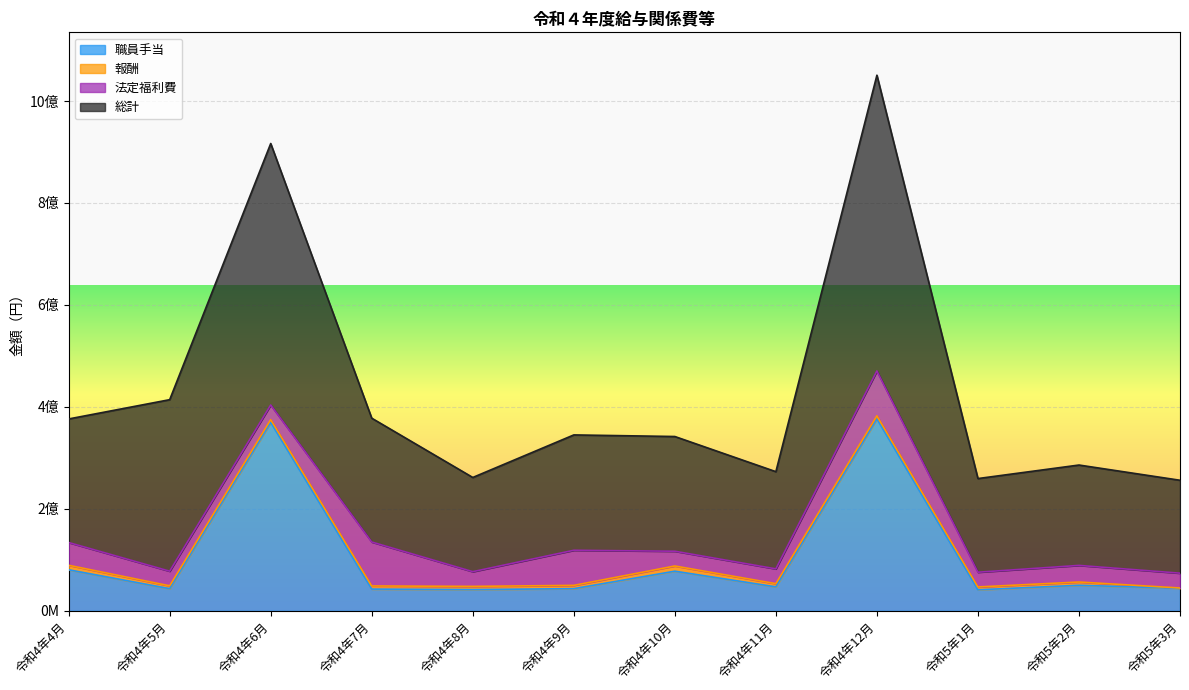

What is the smallest value displayed?

41344950